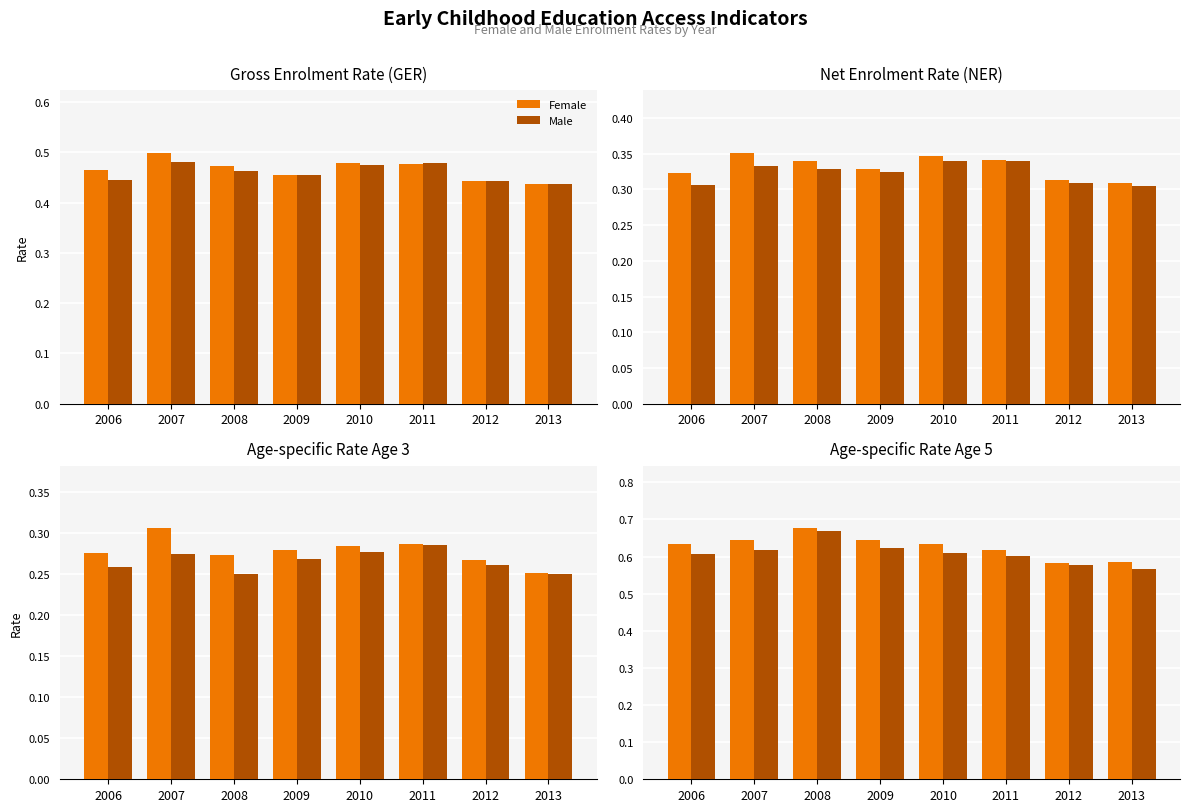

Rank the categories by Female value from lowest to highest.

2012, 2013, 2011, 2010, 2006, 2007, 2009, 2008